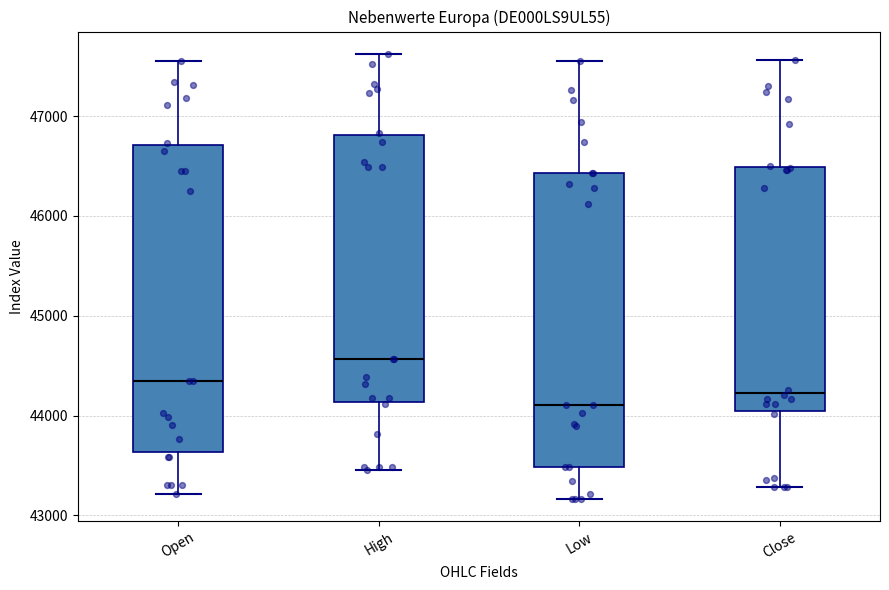

Which box is the tallest, from its lower edge to its upper edge?

Open